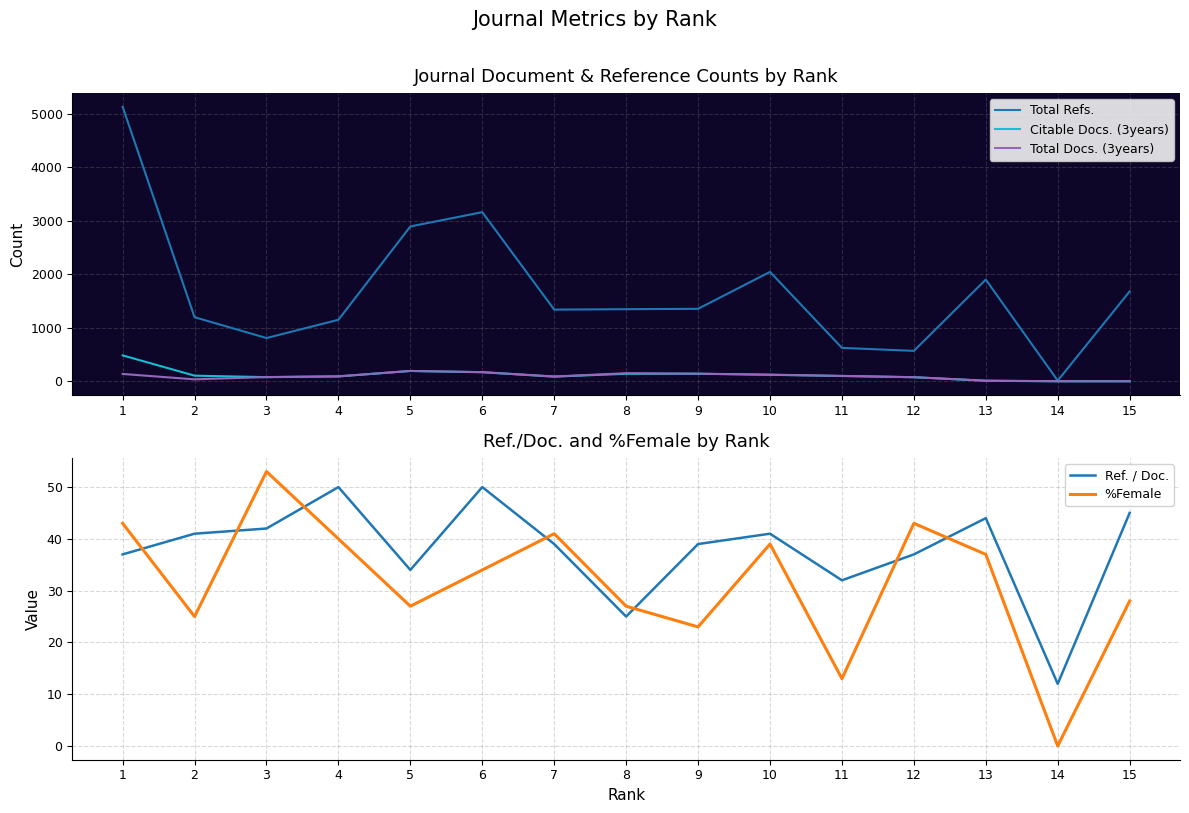

How many times do Total Docs. (3years) and Citable Docs. (3years) cross each other?

1